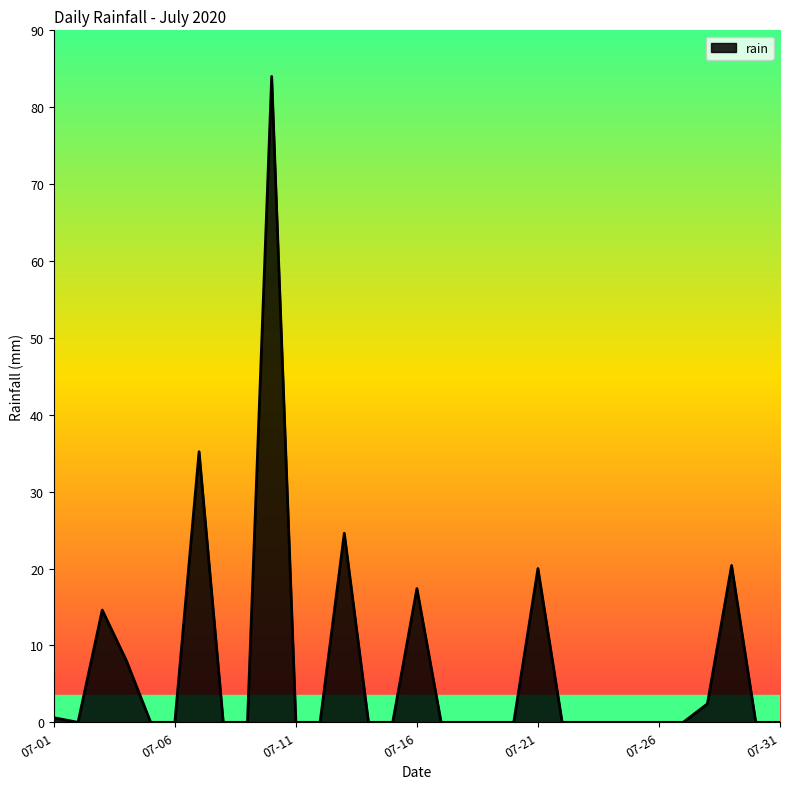

What is the greatest value displayed?

84.0